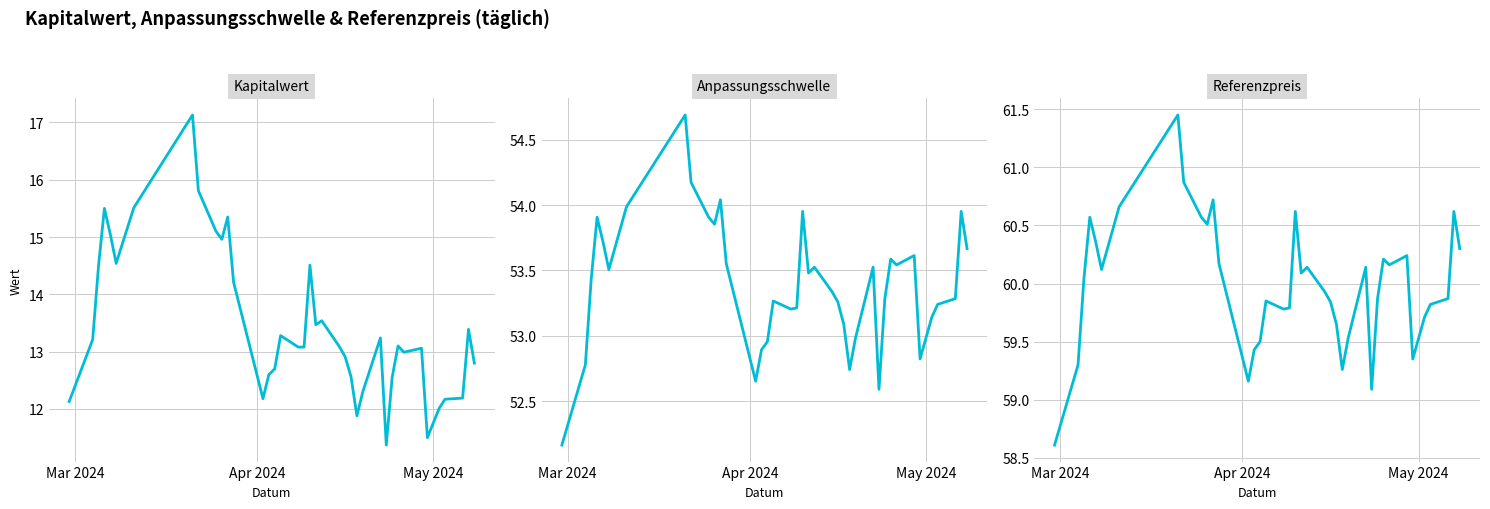

How many data points in Kapitalwert are above 13?

23